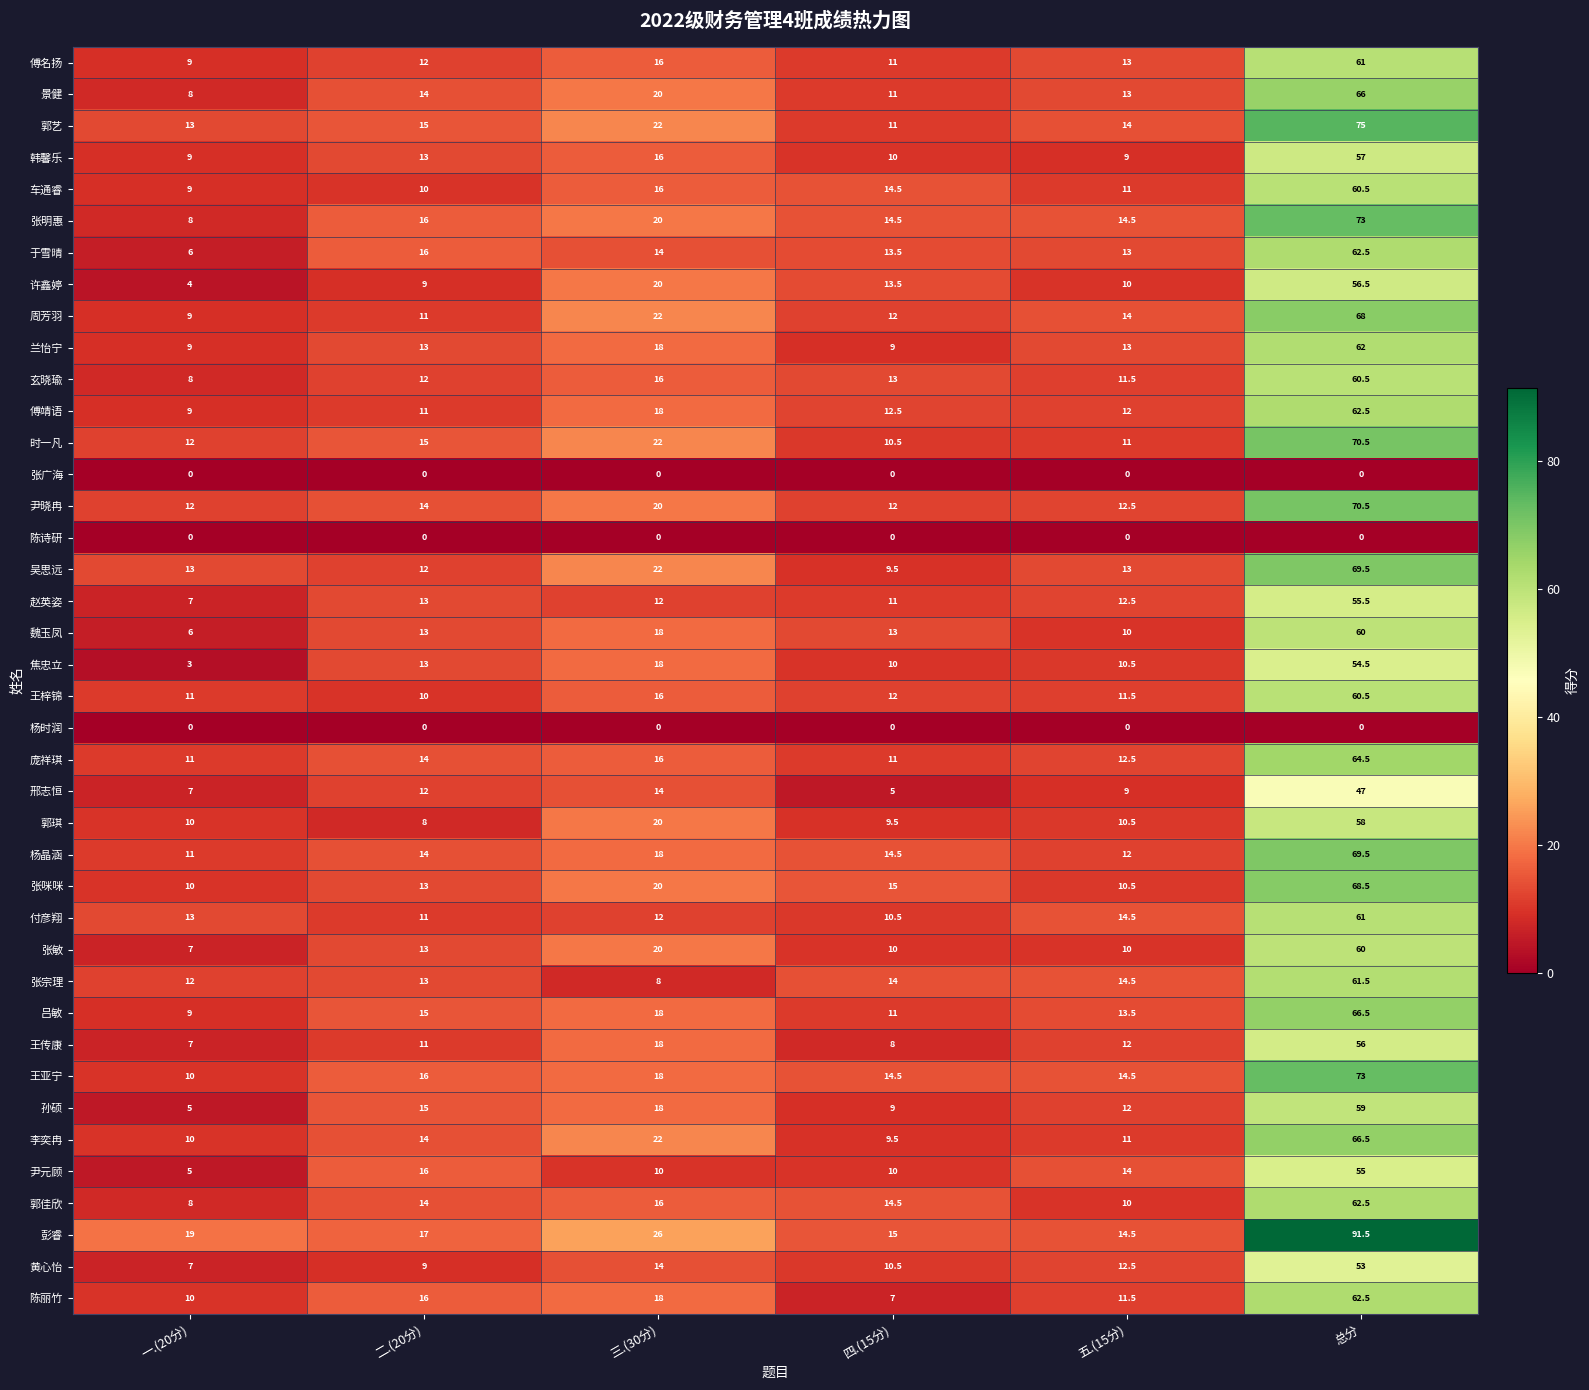

Which label corresponds to the largest value in the chart?

总分